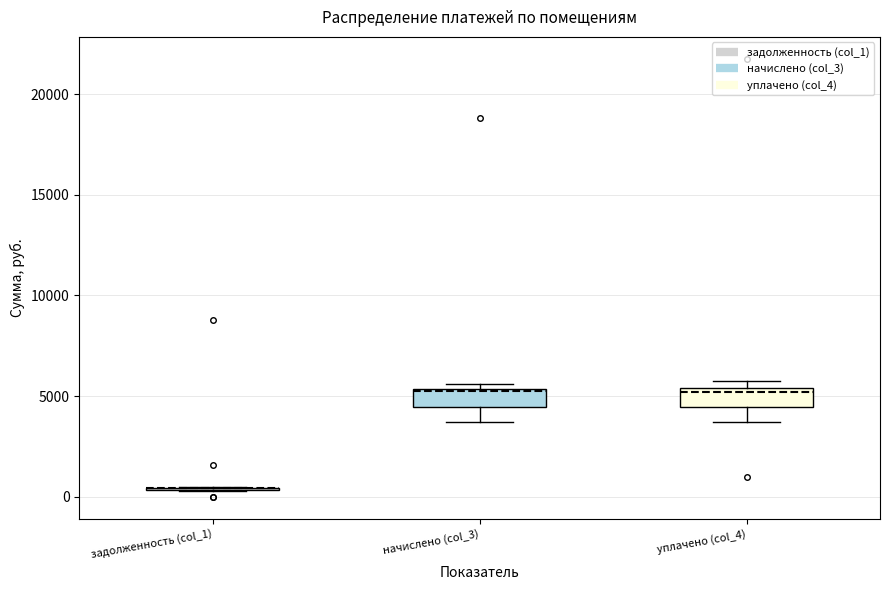

Reading left to right, read every box against the y-axis: the position of its median line, the range the box covers, and the ends of its whiskers. The values are not printed on the chart, so give them approximately, as read against the axis.

задолженность (col_1): box collapsed to a line at 500, whiskers 500 to 500
начислено (col_3): median 5000, box 4500 to 5500, whiskers 3500 to 5500 (just above the box's upper edge)
уплачено (col_4): median 5000, box 4500 to 5500, whiskers 3500 to 5500 (just above the box's upper edge)